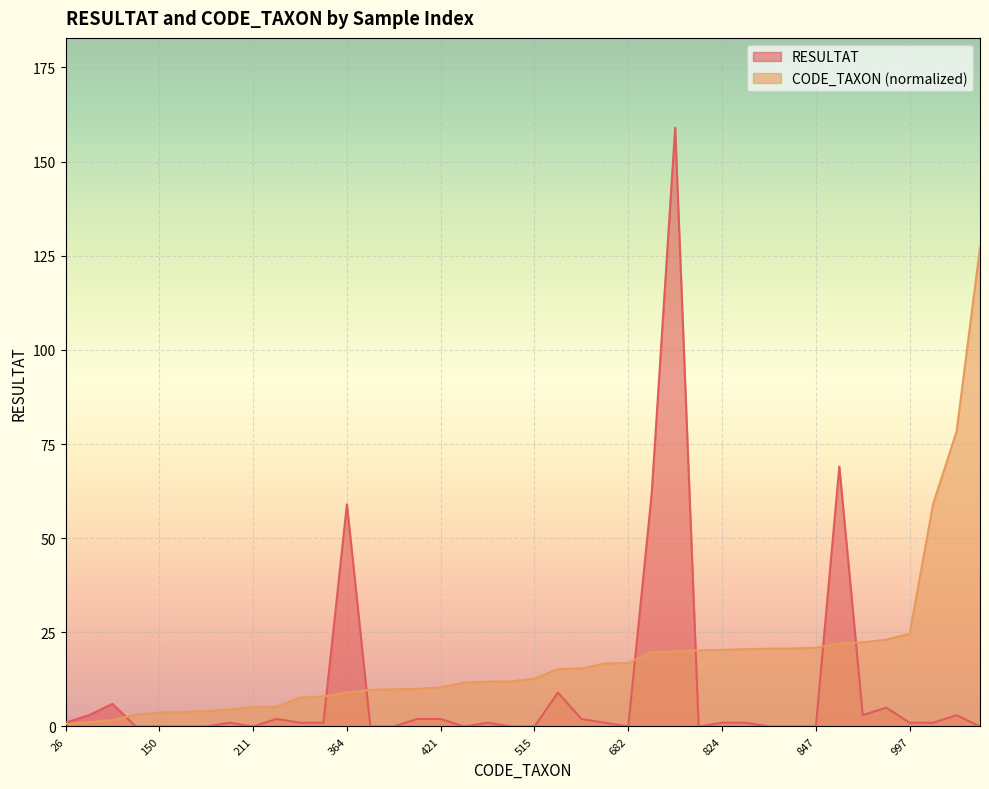

How many data points in RESULTAT are less than 1?

16